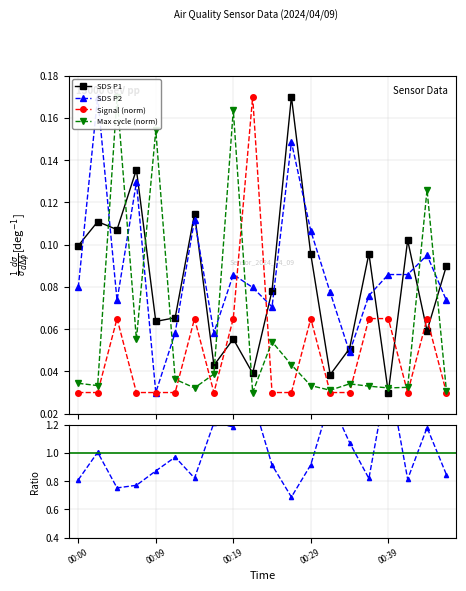

True or false: SDS P2 and SDS_P2/SDS_P1 cross at least once.

False